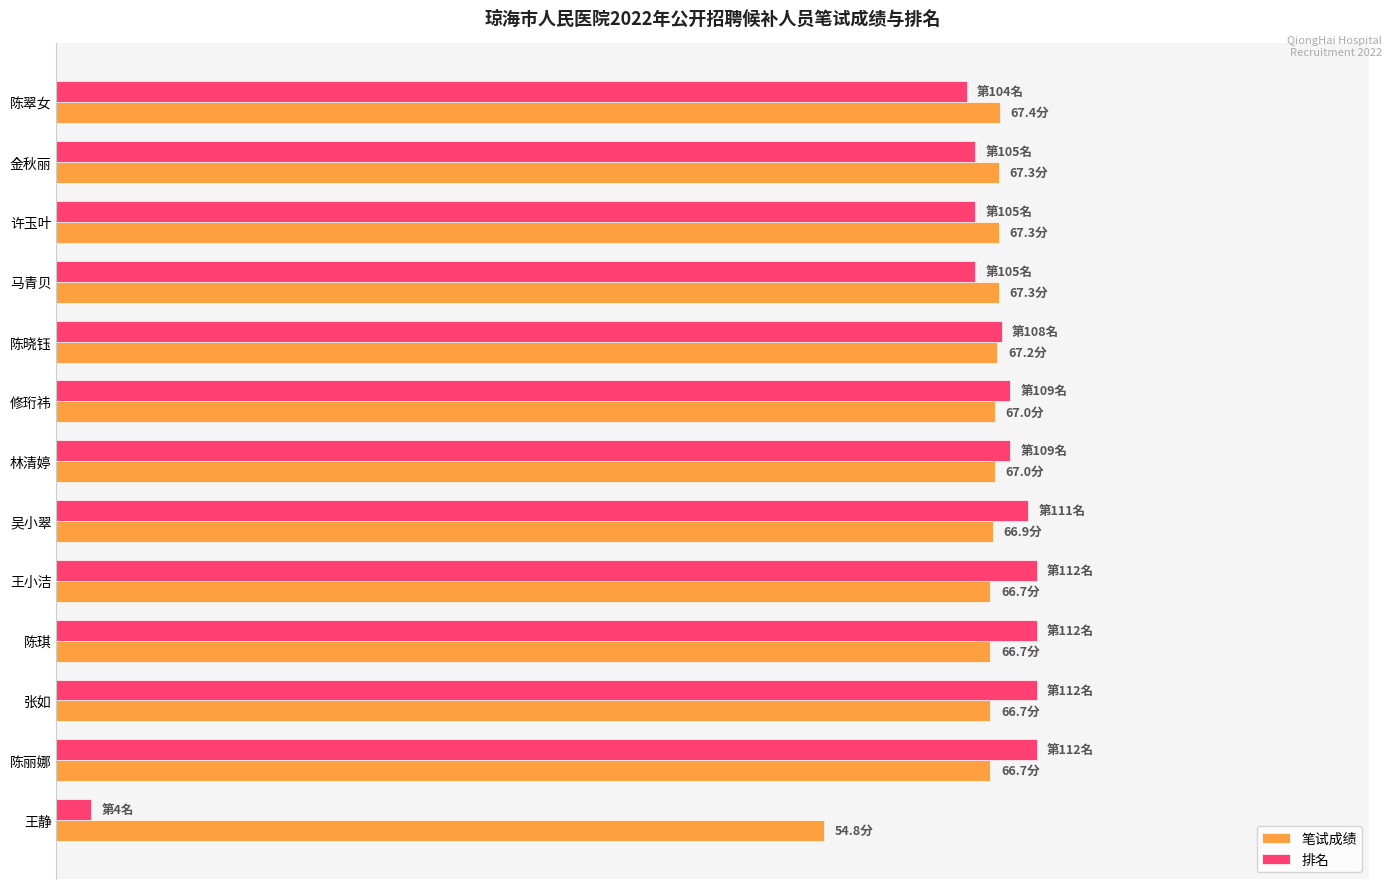

What are all the series names shown in the legend?

笔试成绩, 排名